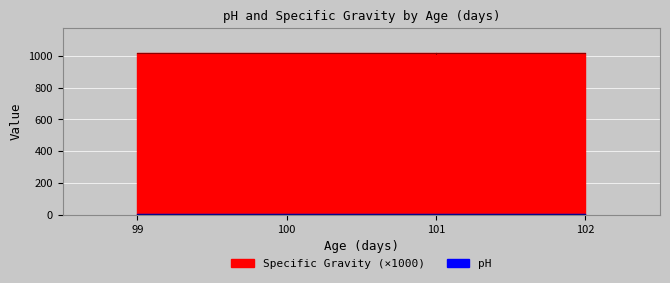

At which category does Specific Gravity reach its first local valley?

101